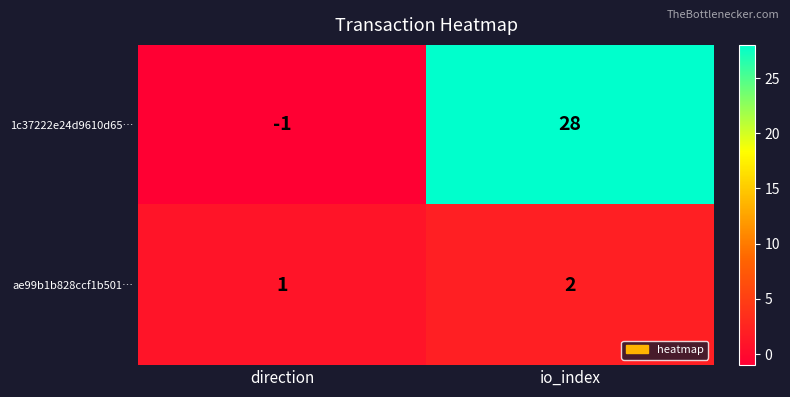

Reading left to right, what are all the values shown in this chart?

1c37222e24d9610d65…: -1	28
ae99b1b828ccf1b501…: 1	2